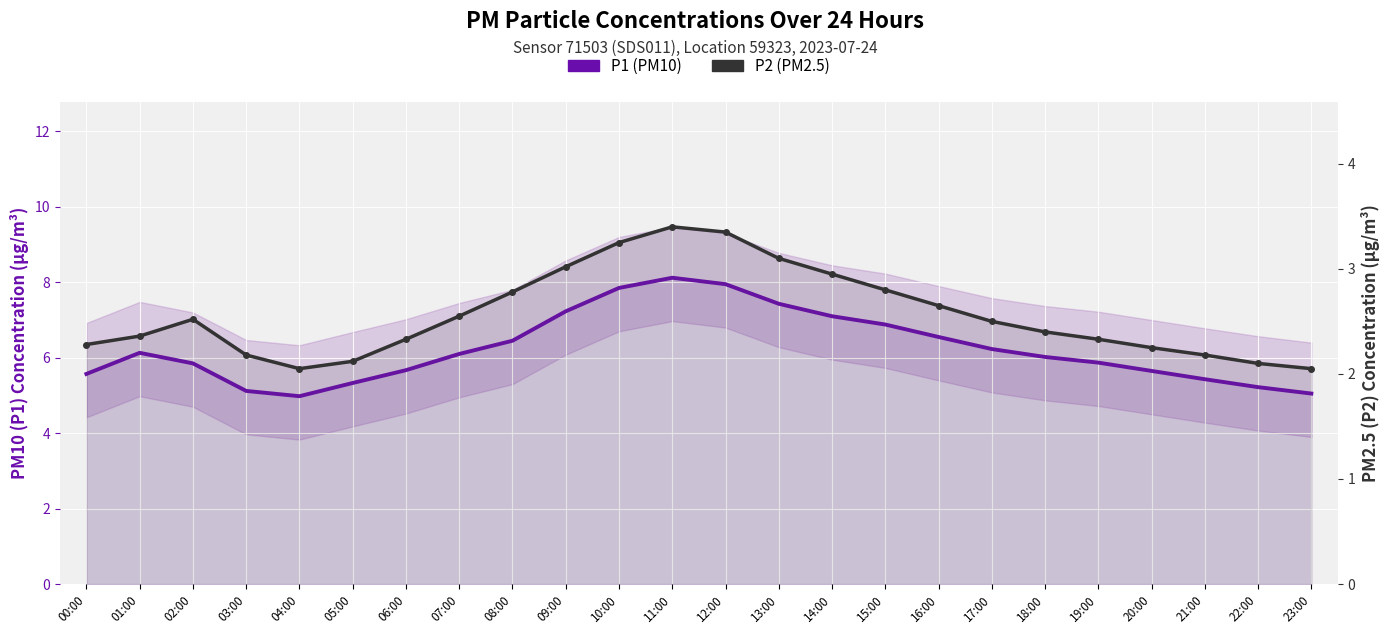

True or false: P1 (PM10) and P2 (PM2.5) intersect in this chart.

False